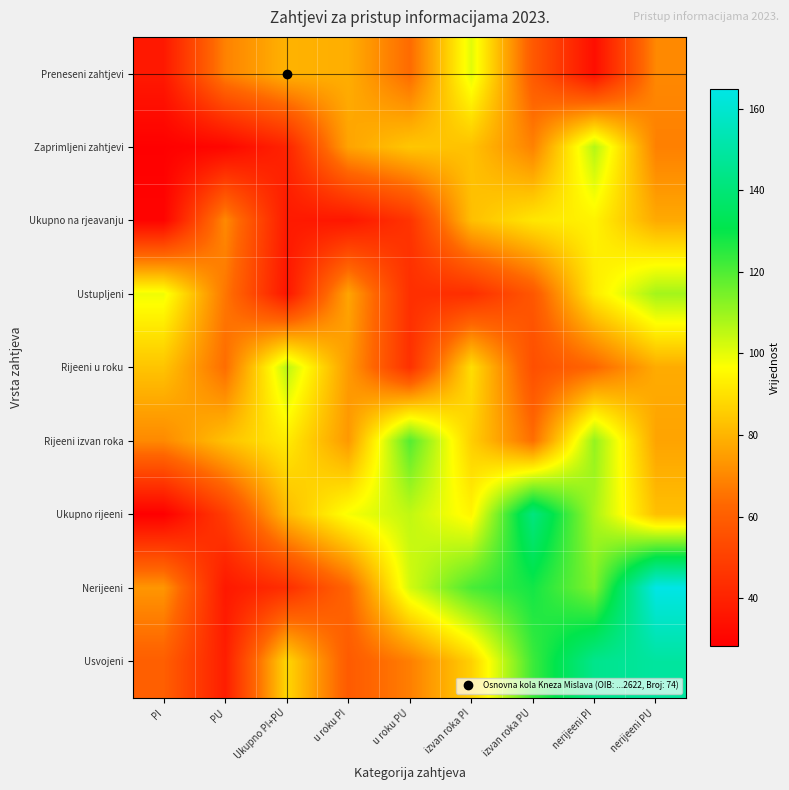

What is the spread (max minus min) of values at PU?

52.3